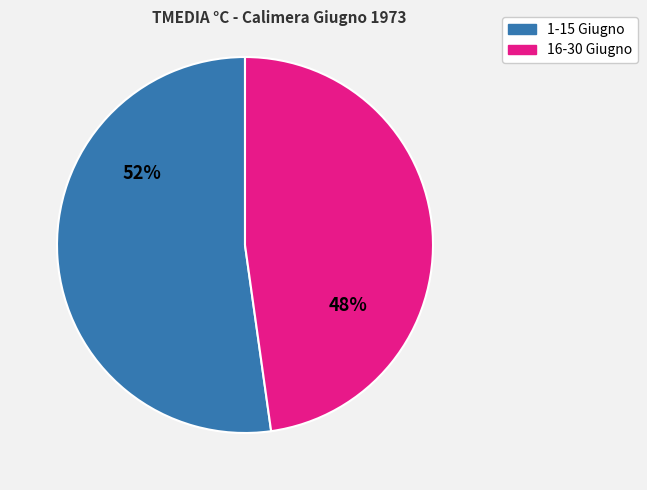

The 16-30 Giugno slice represents 48% of the pie. True or false?

True